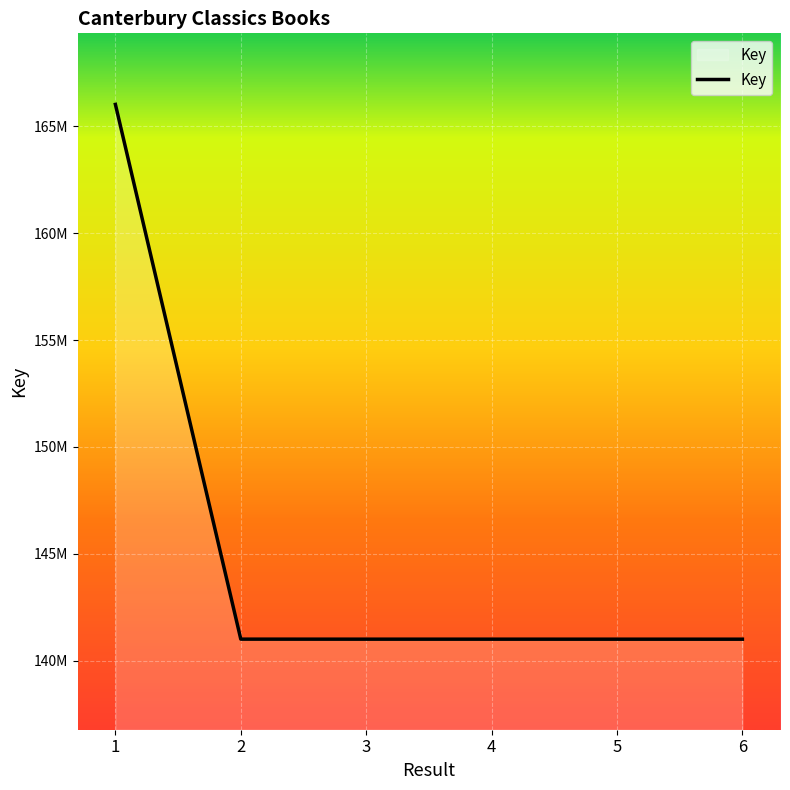

Does the chart have visible grid lines?

Yes